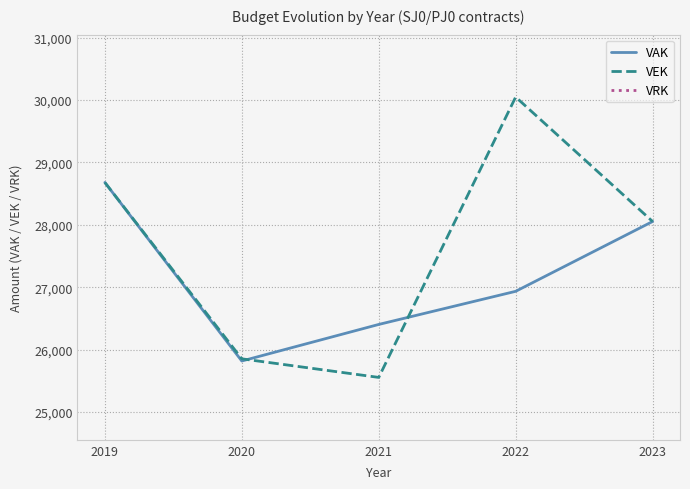

Reading left to right, what are all the values shown in this chart?

VAK: 2019=28680	2020=25818	2021=26404	2022=26935	2023=28054
VEK: 2019=28680	2020=25853	2021=25555	2022=30049	2023=28054
VRK: 2019=0	2020=0	2021=0	2022=0	2023=0